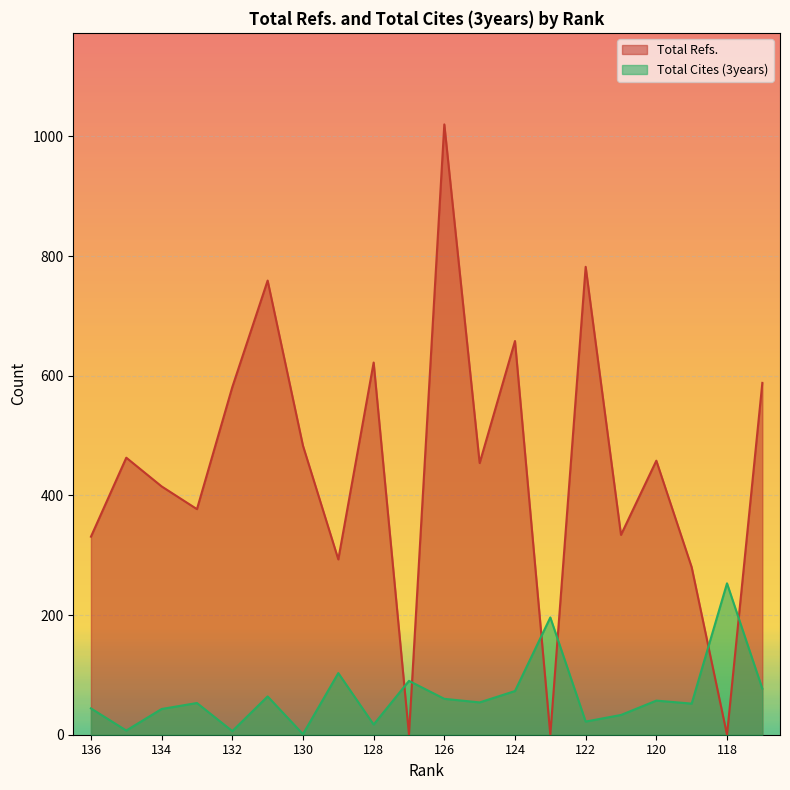

Which series has the largest range (max minus min)?

Total Refs.